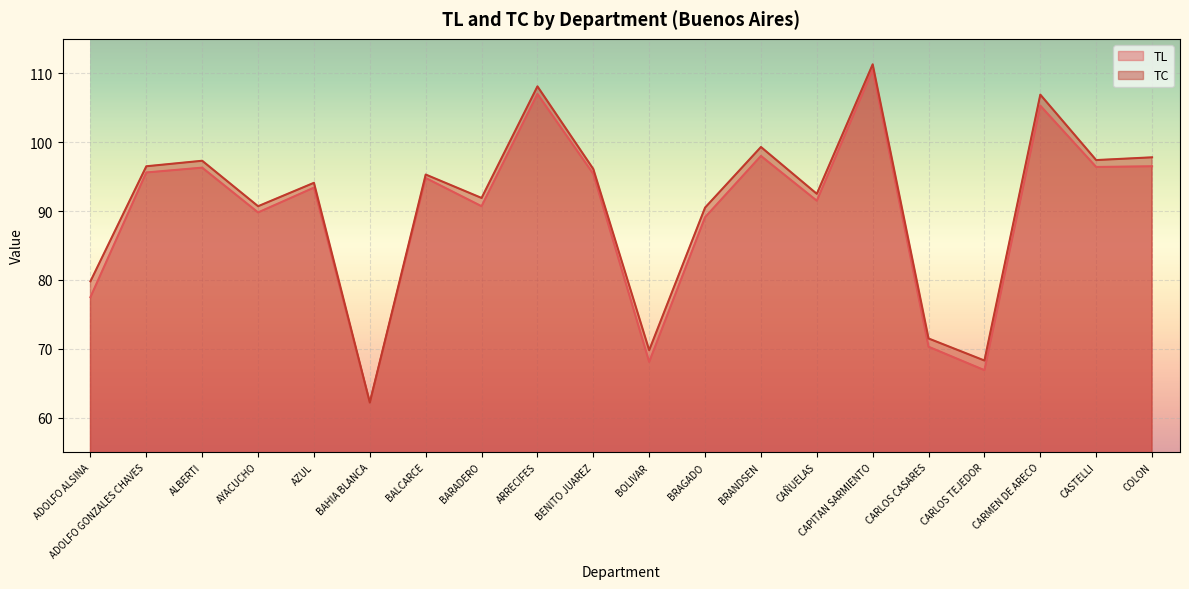

Which series has the largest total across all categories?

TC